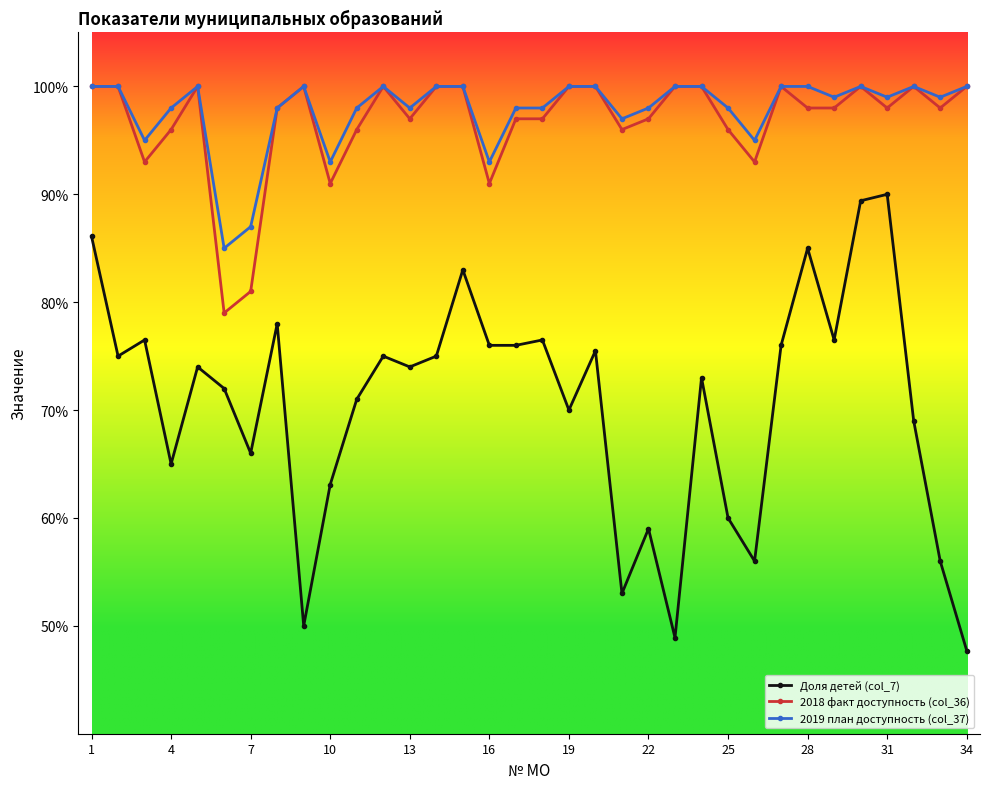

What is the highest value of the Доля детей (col_7) series?

90.0